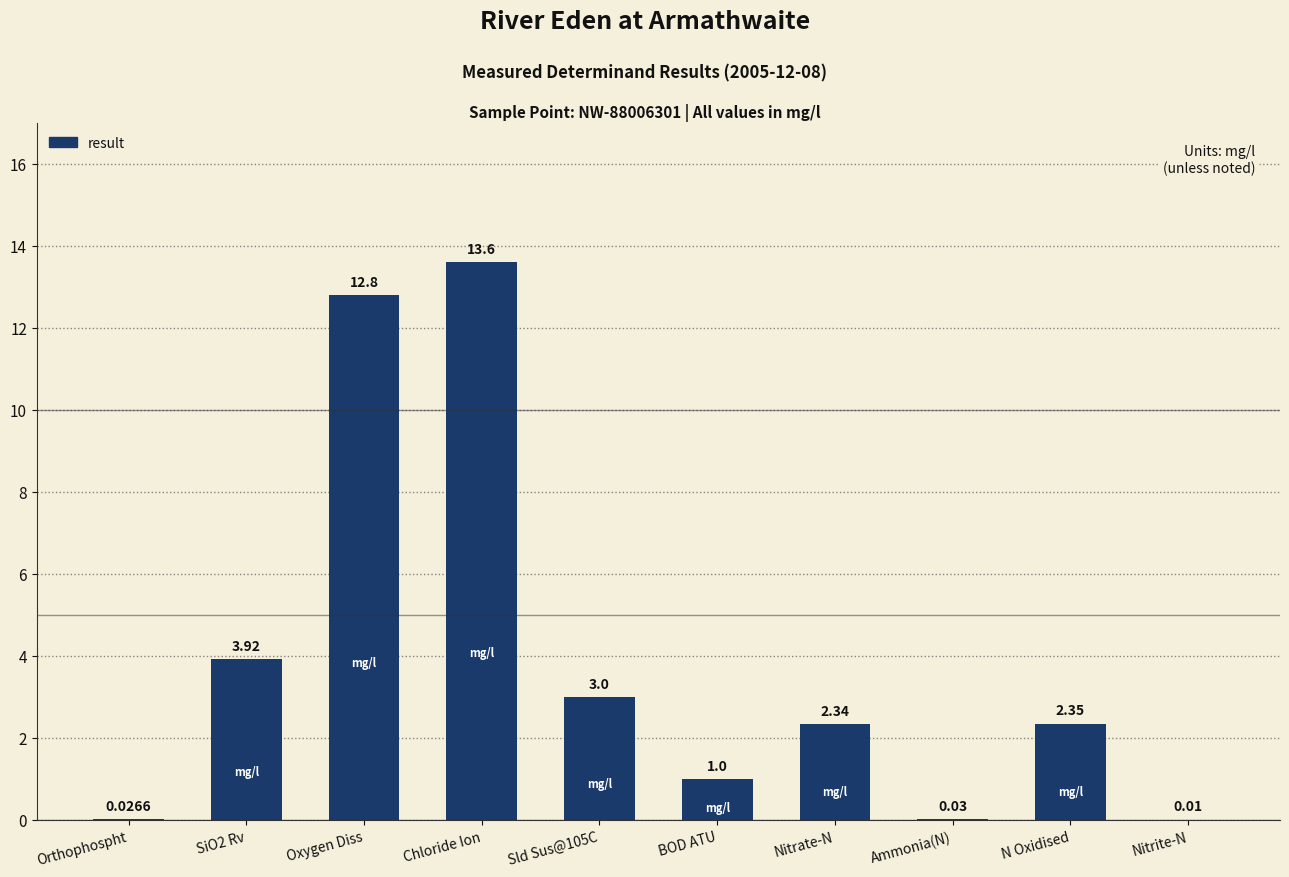

Which has a higher value, BOD ATU or Nitrite-N?

BOD ATU